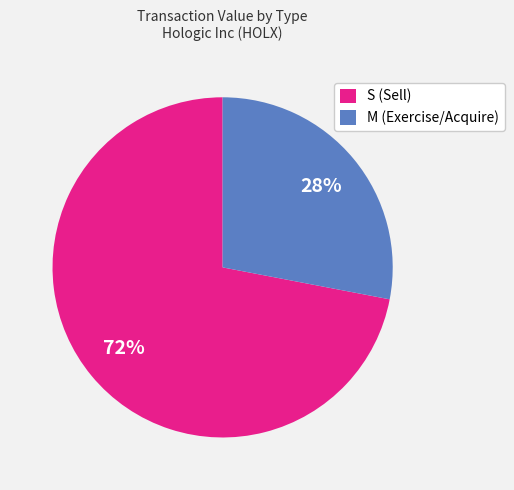

Count the number of slices in the pie.

2